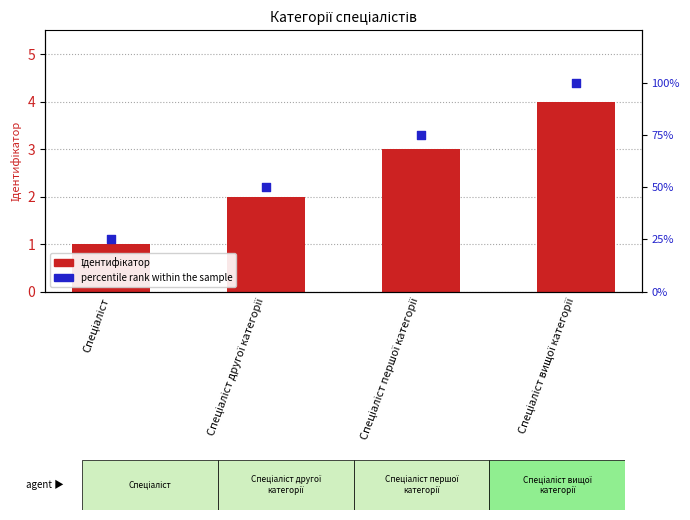

Which series has the largest total across all categories?

percentile rank within the sample